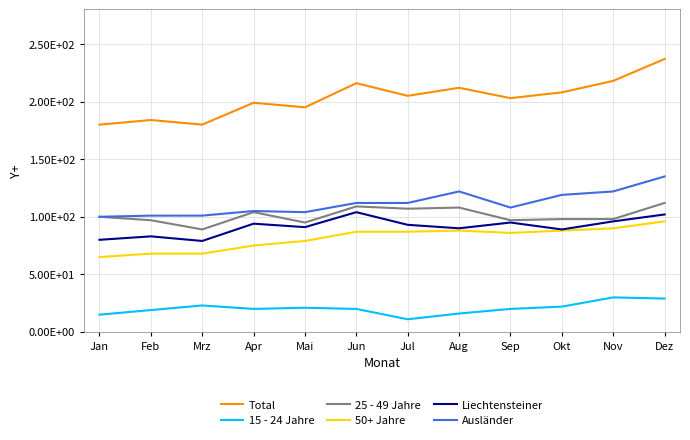

What are all the series names shown in the legend?

Total, 15 - 24 Jahre, 25 - 49 Jahre, 50+ Jahre, Liechtensteiner, Ausländer